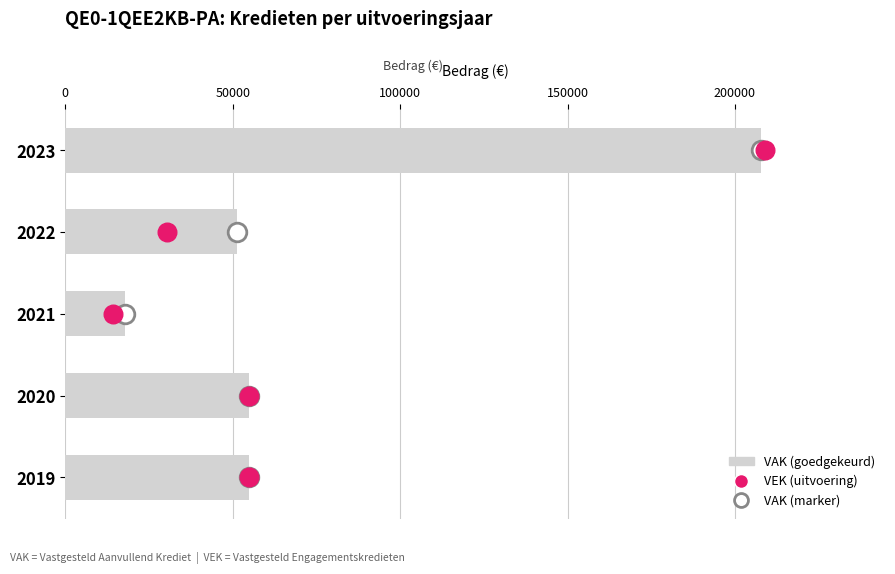

Which series has the largest total across all categories?

VAK